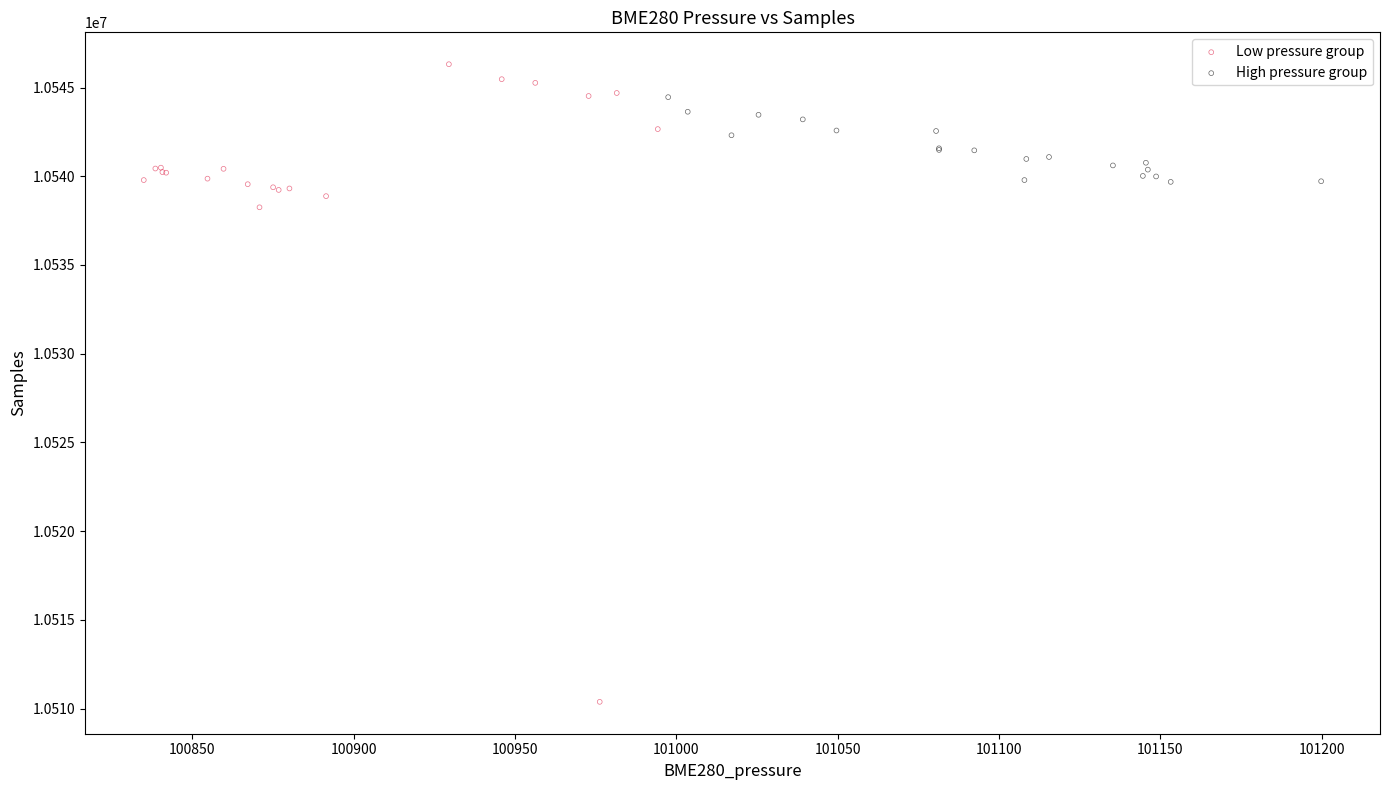

Which series has the largest Y range (max minus min)?

Low pressure group